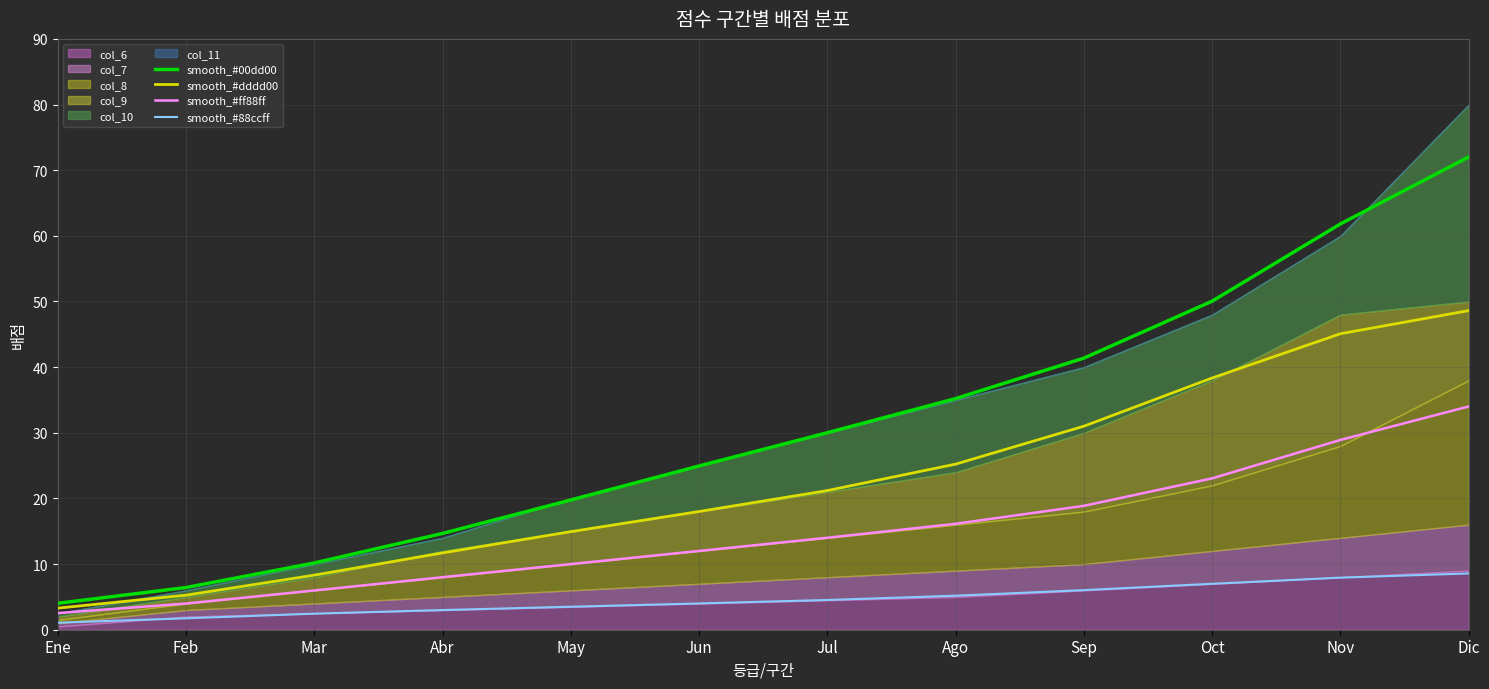

What is the label of the 10th point from the left?

Oct